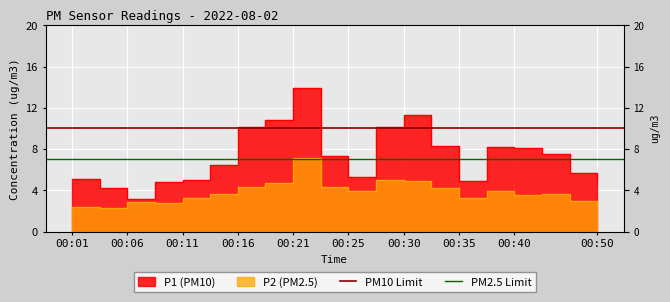

What is the sum of all PM10 Limit values?

20